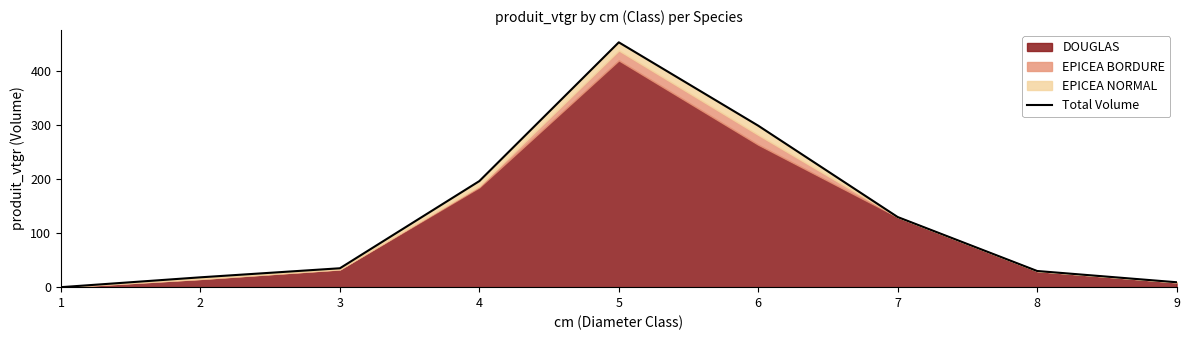

How many data points are less than 34?

4